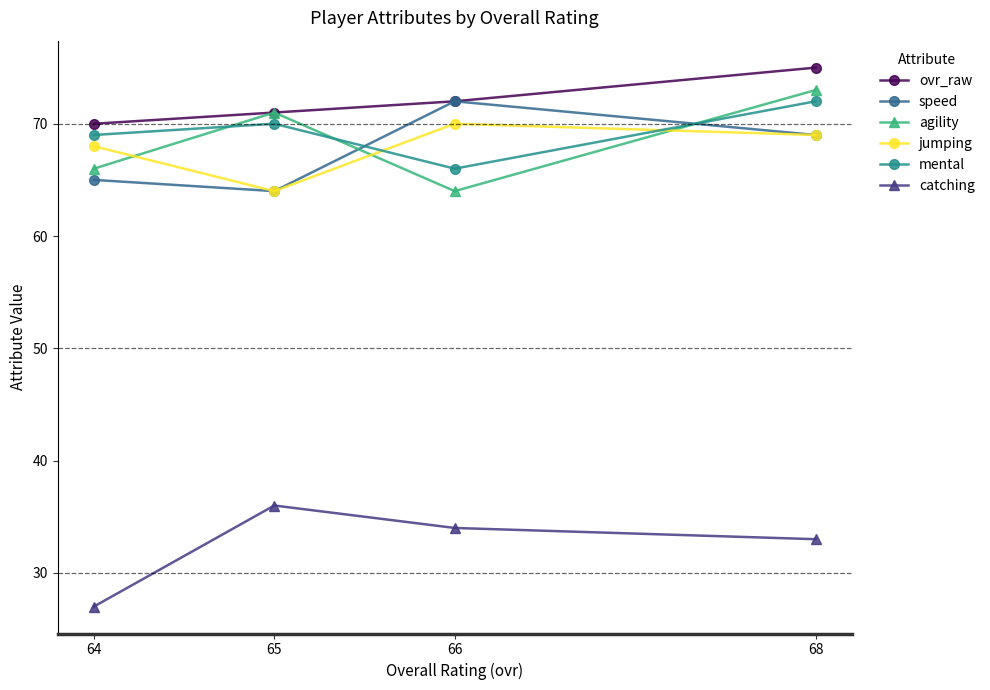

Reading right to left, what are all the values shown in this chart?

ovr_raw: 68=75	66=72	65=71	64=70
speed: 68=69	66=72	65=64	64=65
agility: 68=73	66=64	65=71	64=66
jumping: 68=69	66=70	65=64	64=68
mental: 68=72	66=66	65=70	64=69
catching: 68=33	66=34	65=36	64=27